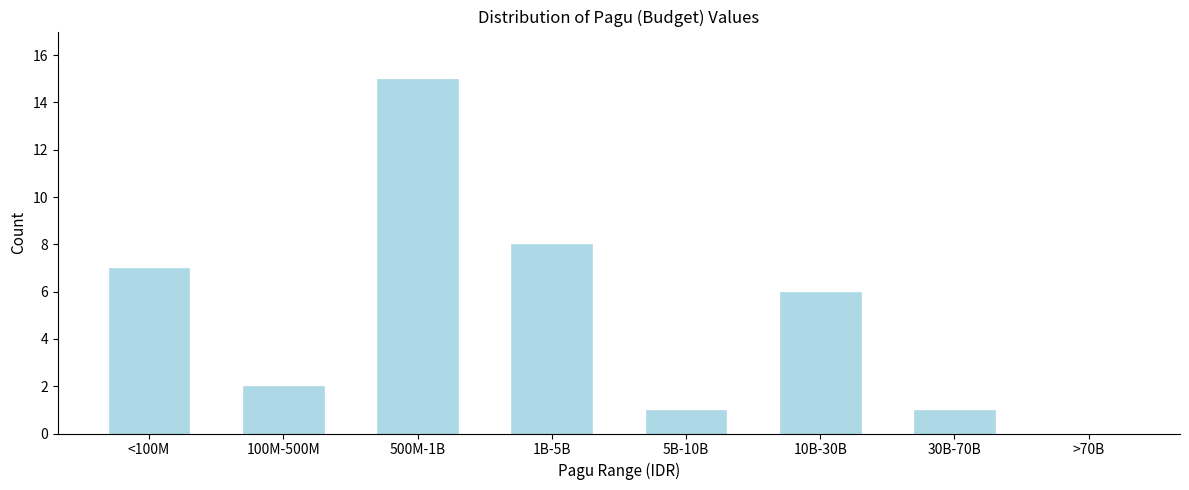

Reading left to right, transcribe all the data shown in this chart.

<100M=7	100M-500M=2	500M-1B=15	1B-5B=8	5B-10B=1	10B-30B=6	30B-70B=1	>70B=0